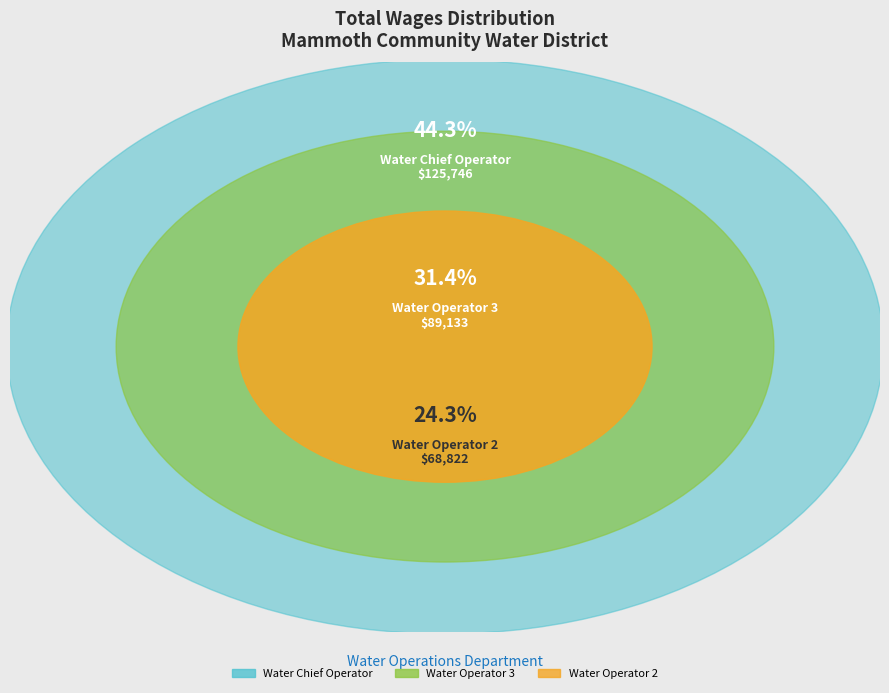

Which has a higher value, Water Chief Operator or Water Operator 2?

Water Chief Operator